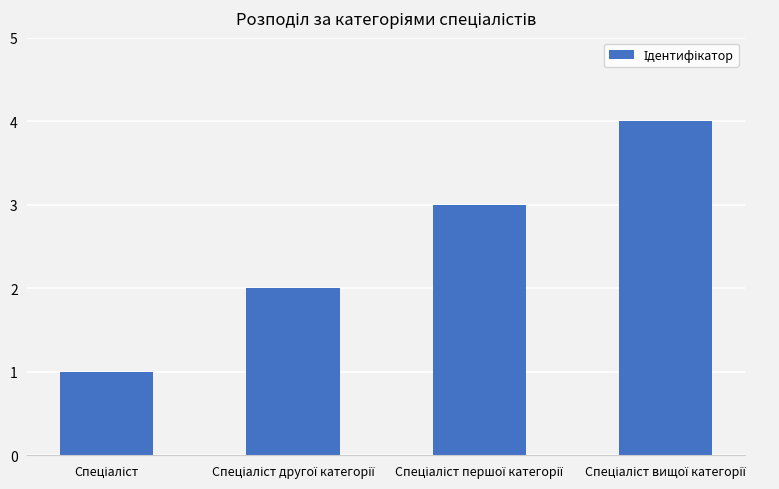

How many data points does each series have?

4